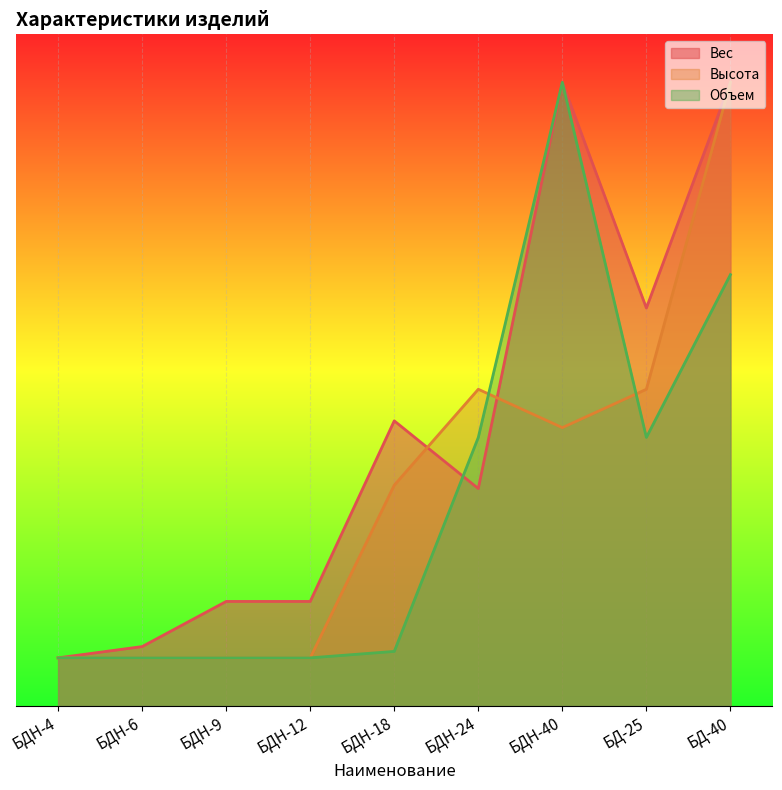

At which category is the sum across all series the highest?

БД-40